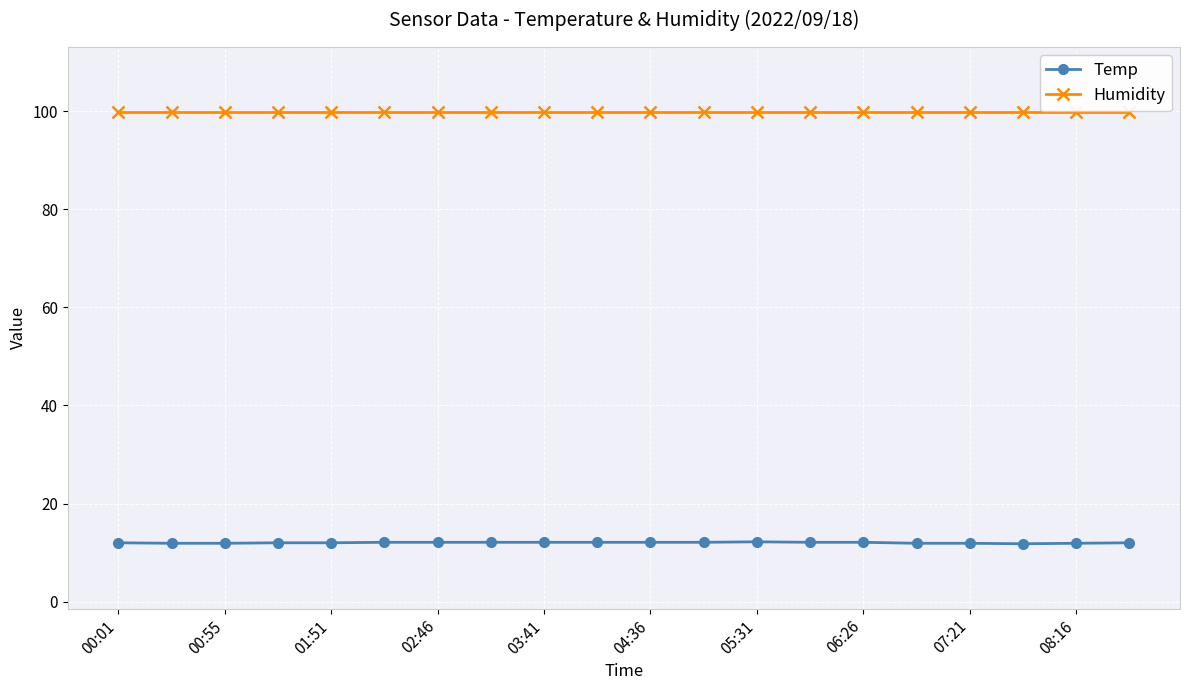

At how many categories does at least one series exceed 63?

20